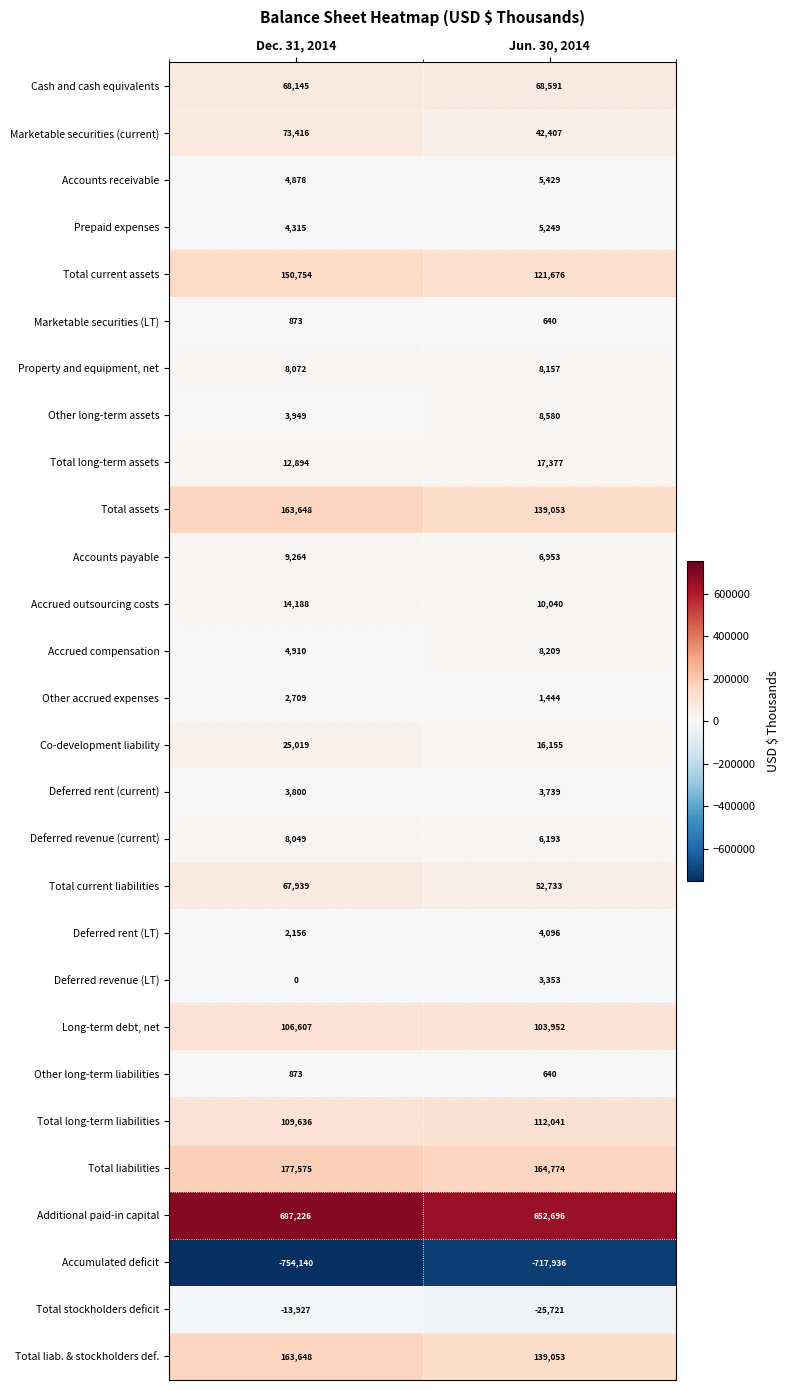

True or false: Other long-term assets has a value of 8580 at Jun. 30, 2014.

True